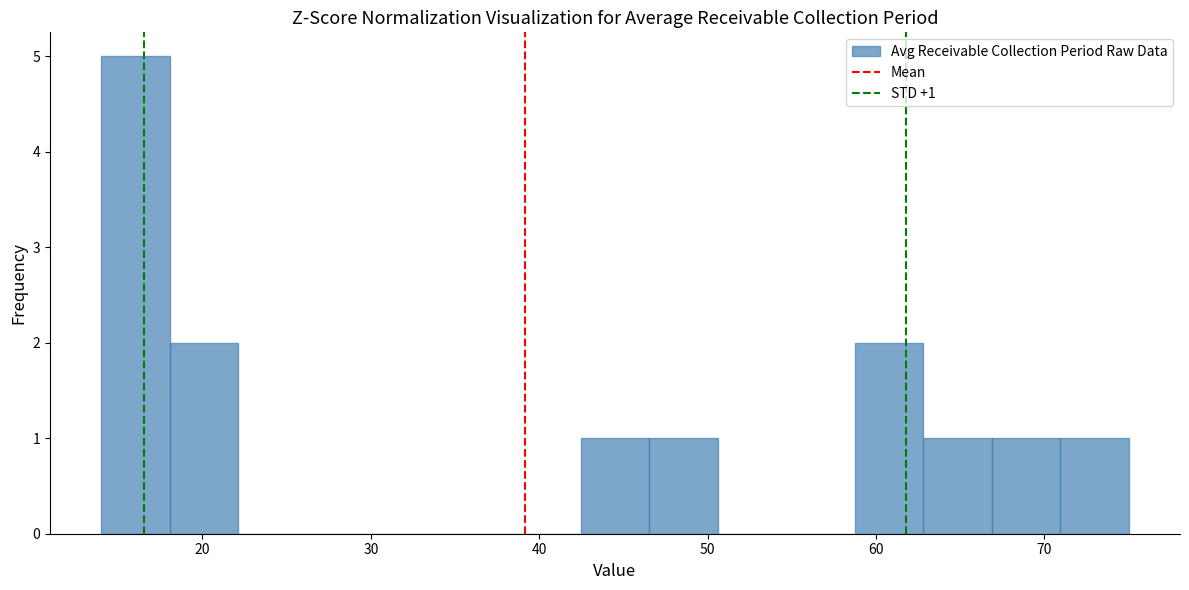

Over which range of the x-axis is the bar tallest?

14 to 18